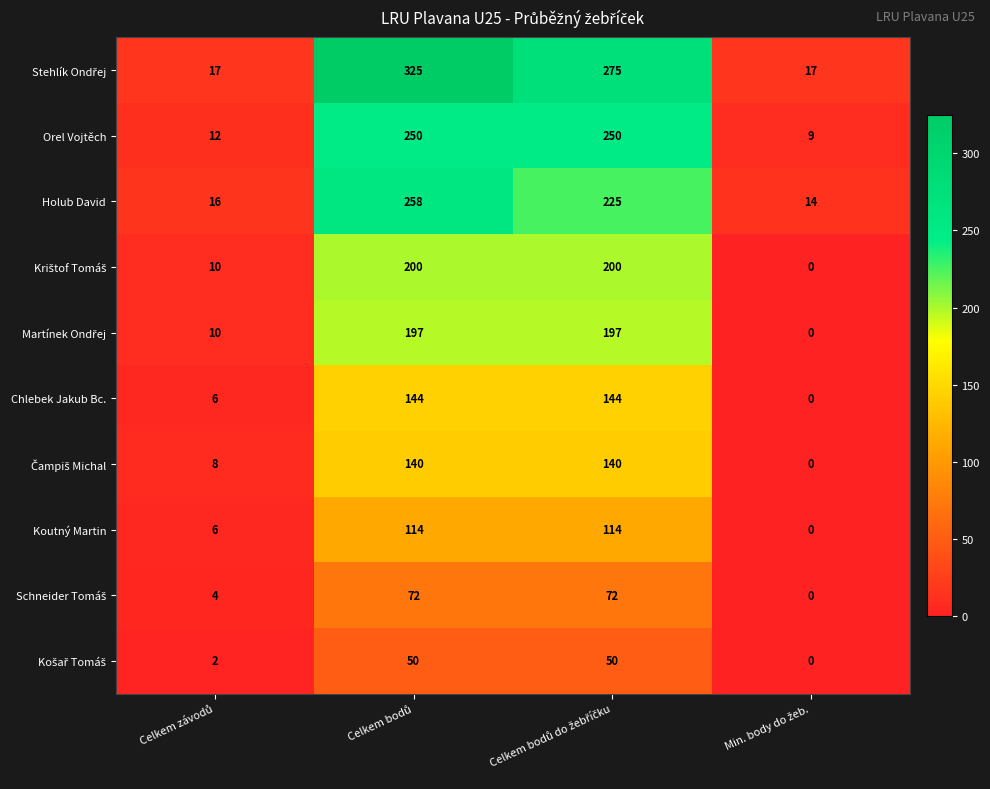

What is the difference between the second highest and second lowest values in the Chlebek Jakub Bc. series?

138